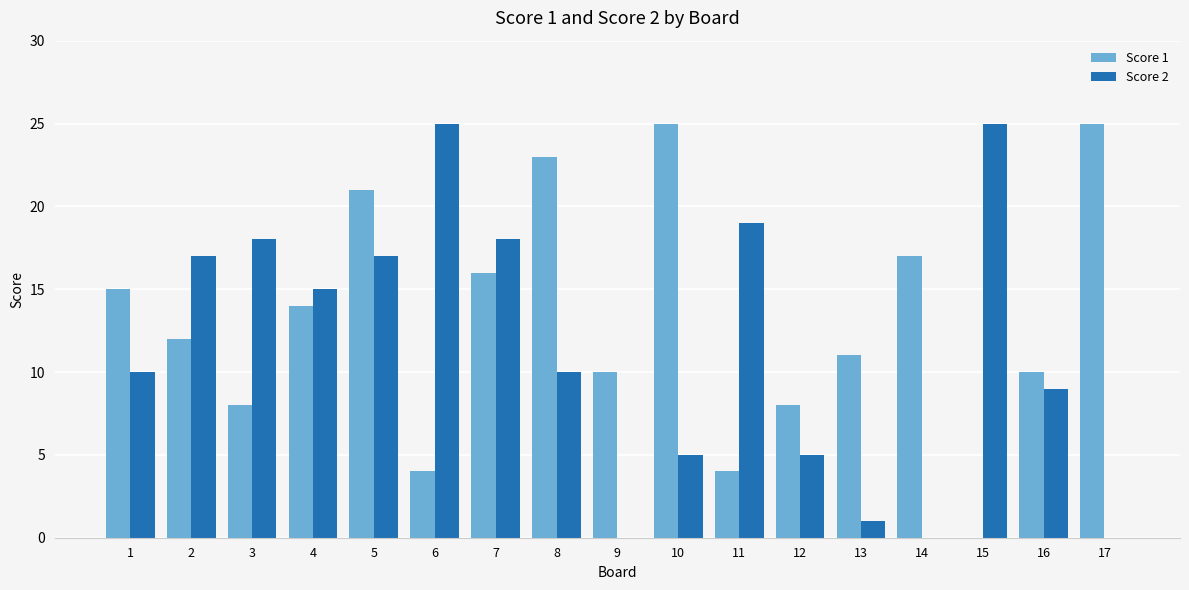

Which series changed the most between 2 and 13?

Score 2